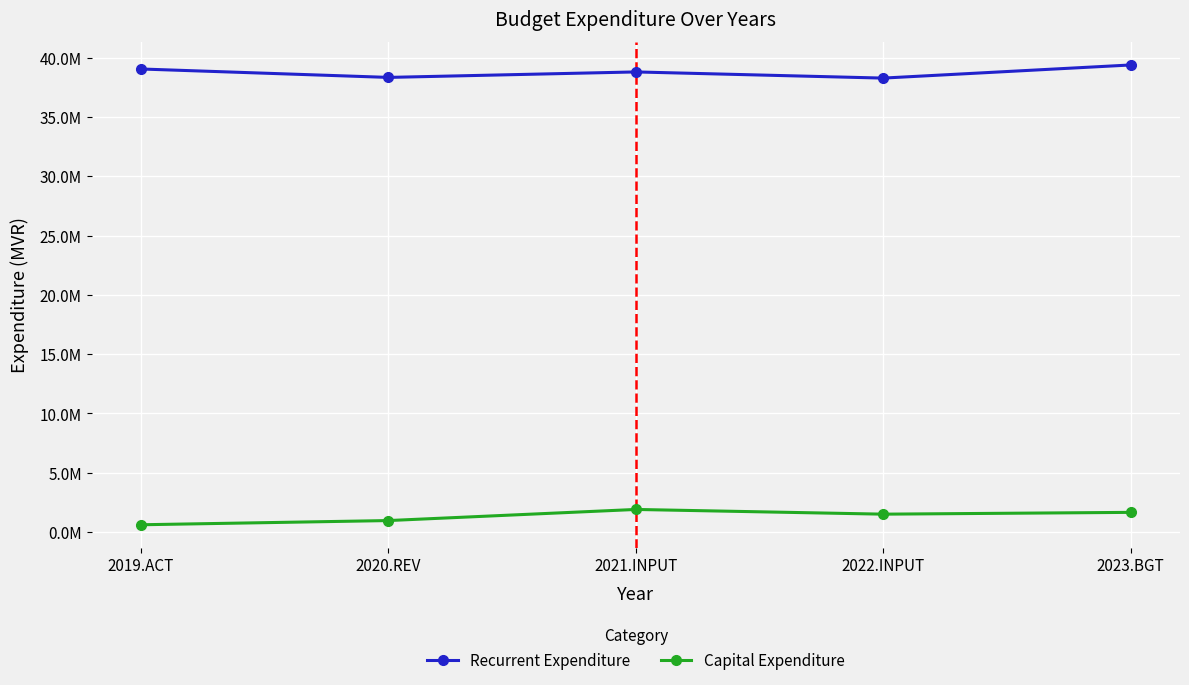

What is the total value across all series at 2019.ACT?

39662178